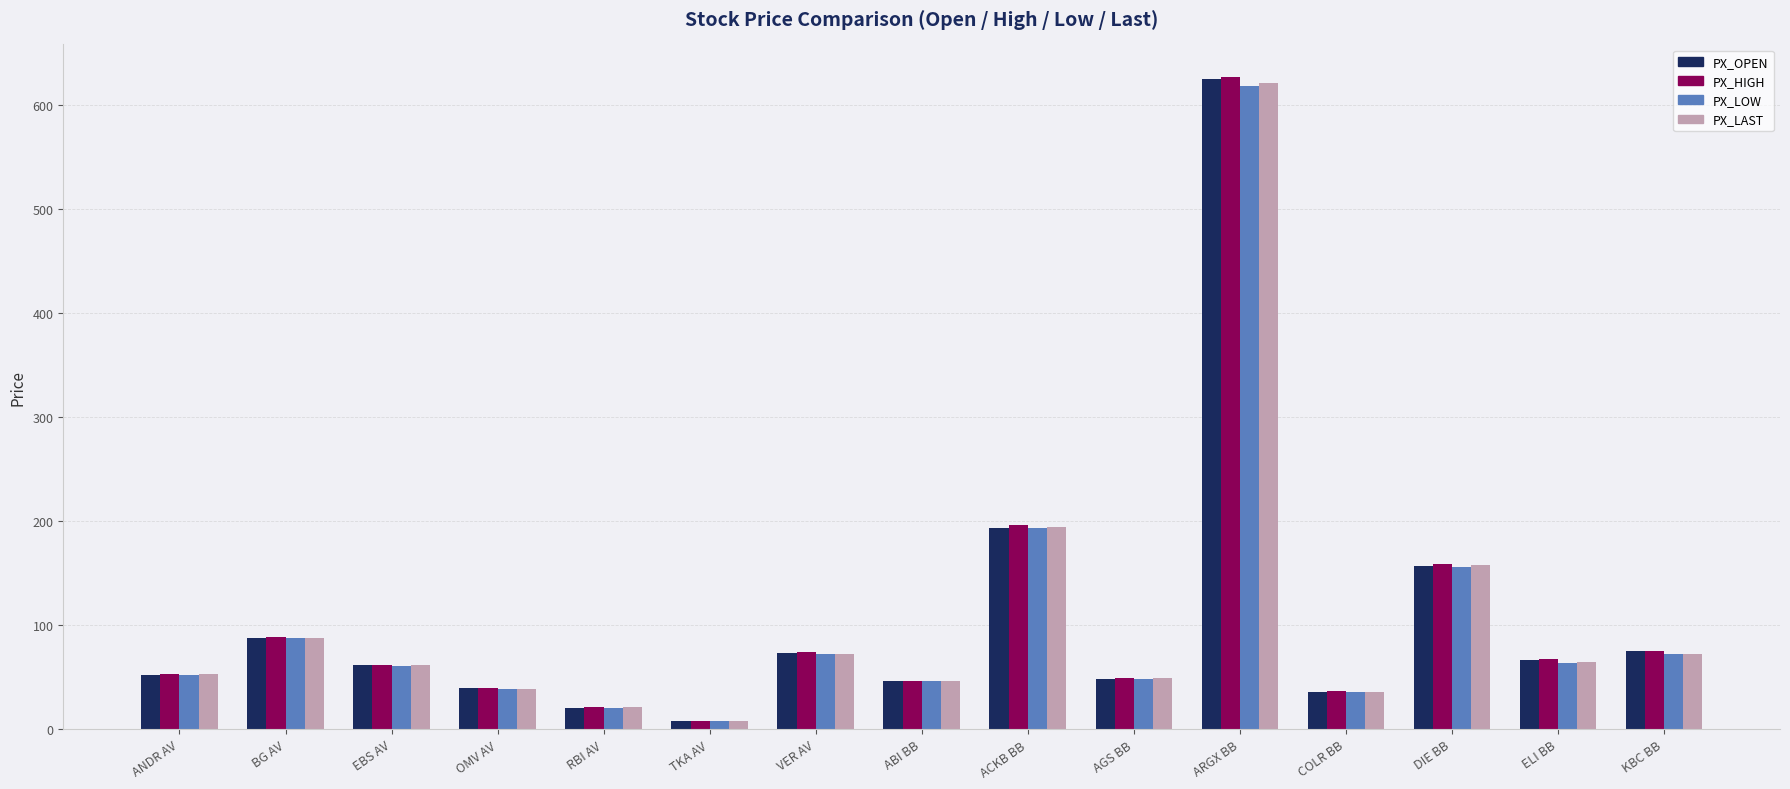

The PX_OPEN series shows 48.8 at AGS BB. True or false?

True